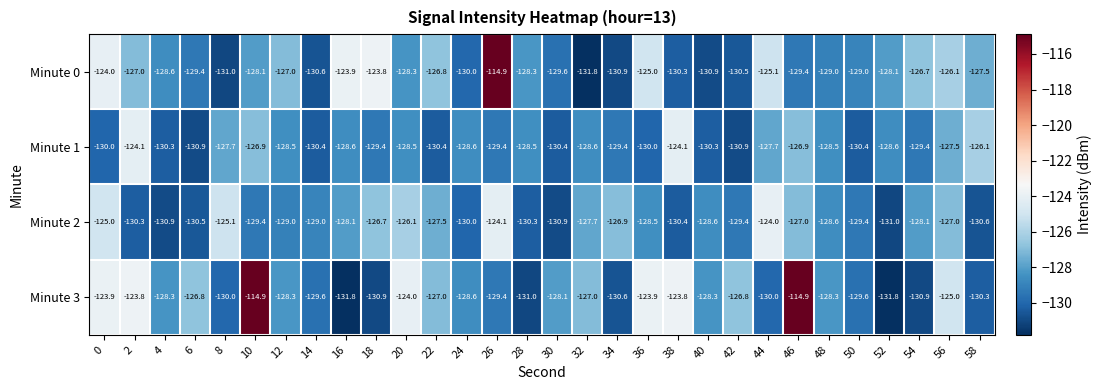

Rank the series by their average value, from highest to lowest.

Minute 3, Minute 0, Minute 2, Minute 1